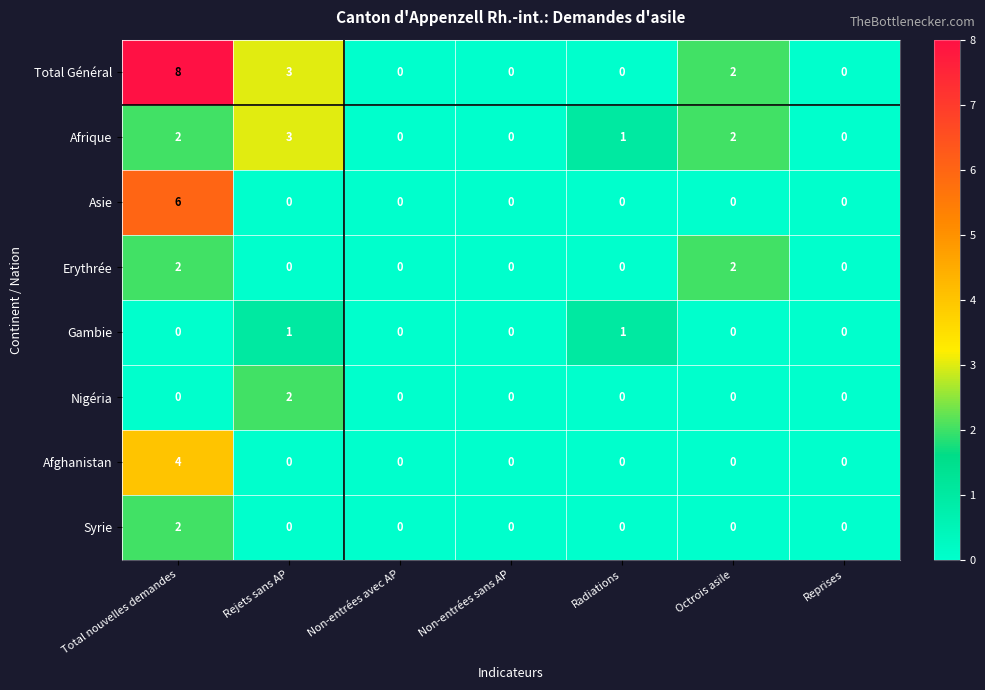

What is the maximum value for Asie?

6